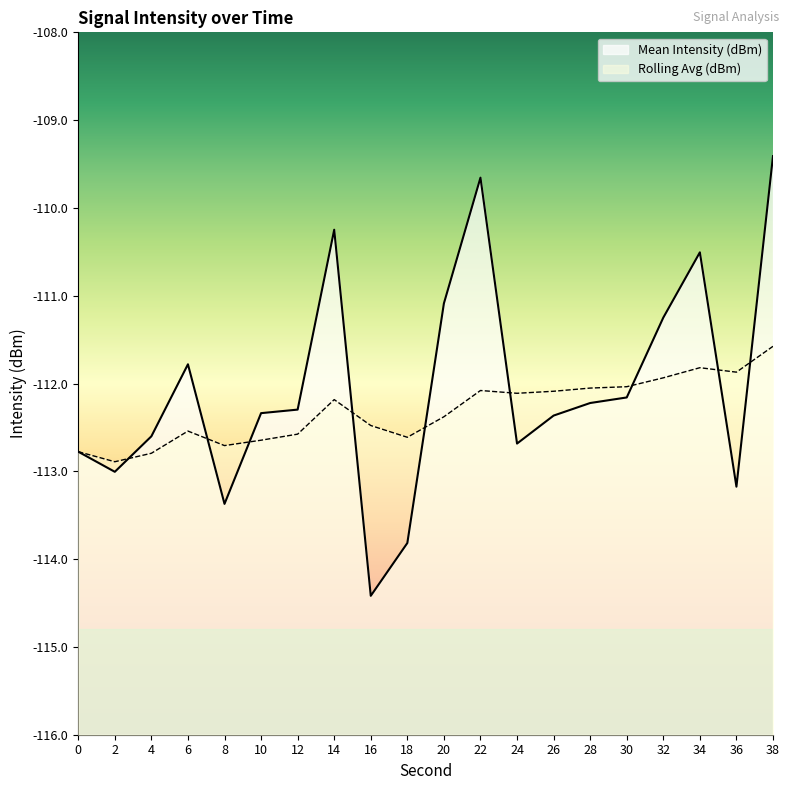

What is the value of the Mean Intensity (dBm) point at the 6th from the left?

-112.3